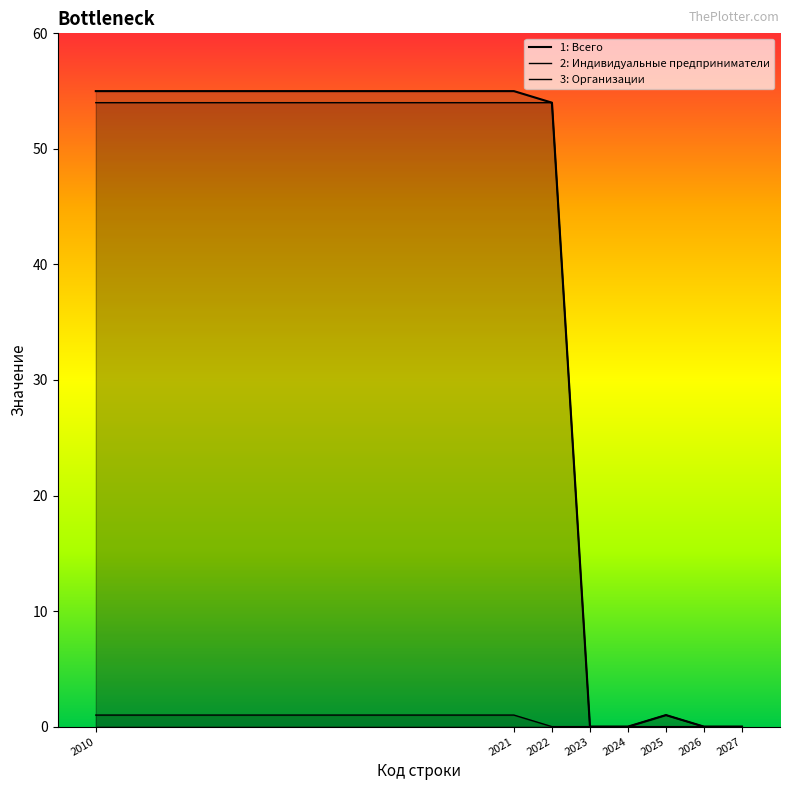

Is it true that 2: Индивидуальные предприниматели equals 95 at 2022?

False